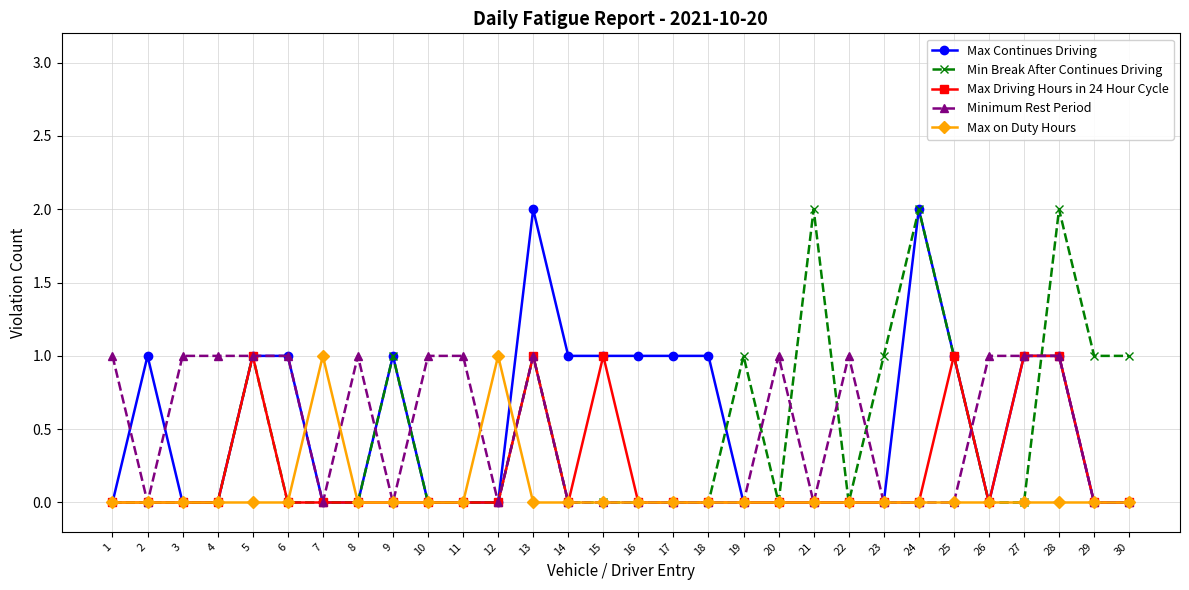

Is the value of Minimum Rest Period at 28 greater than the value of Max Driving Hours in 24 Hour Cycle at 10?

Yes